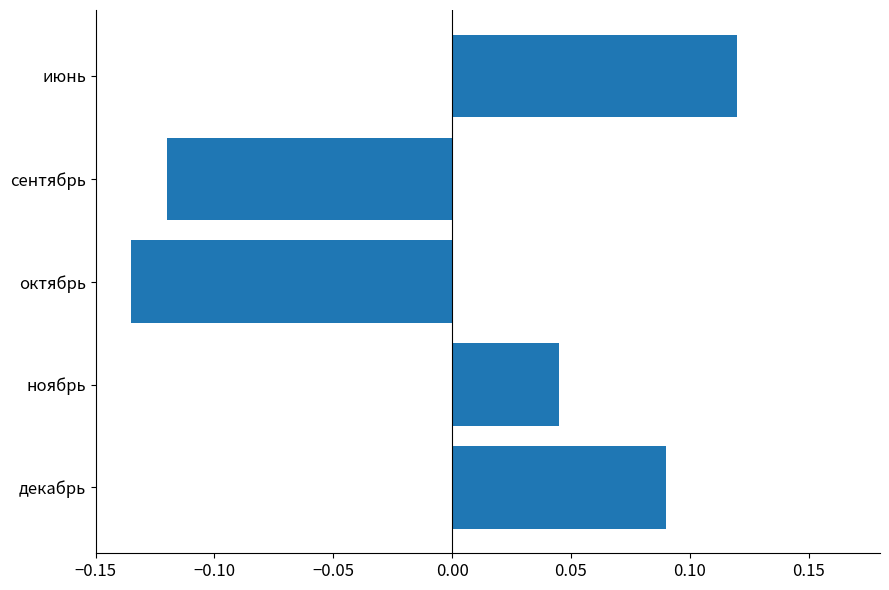

Count the number of categories in the chart.

5